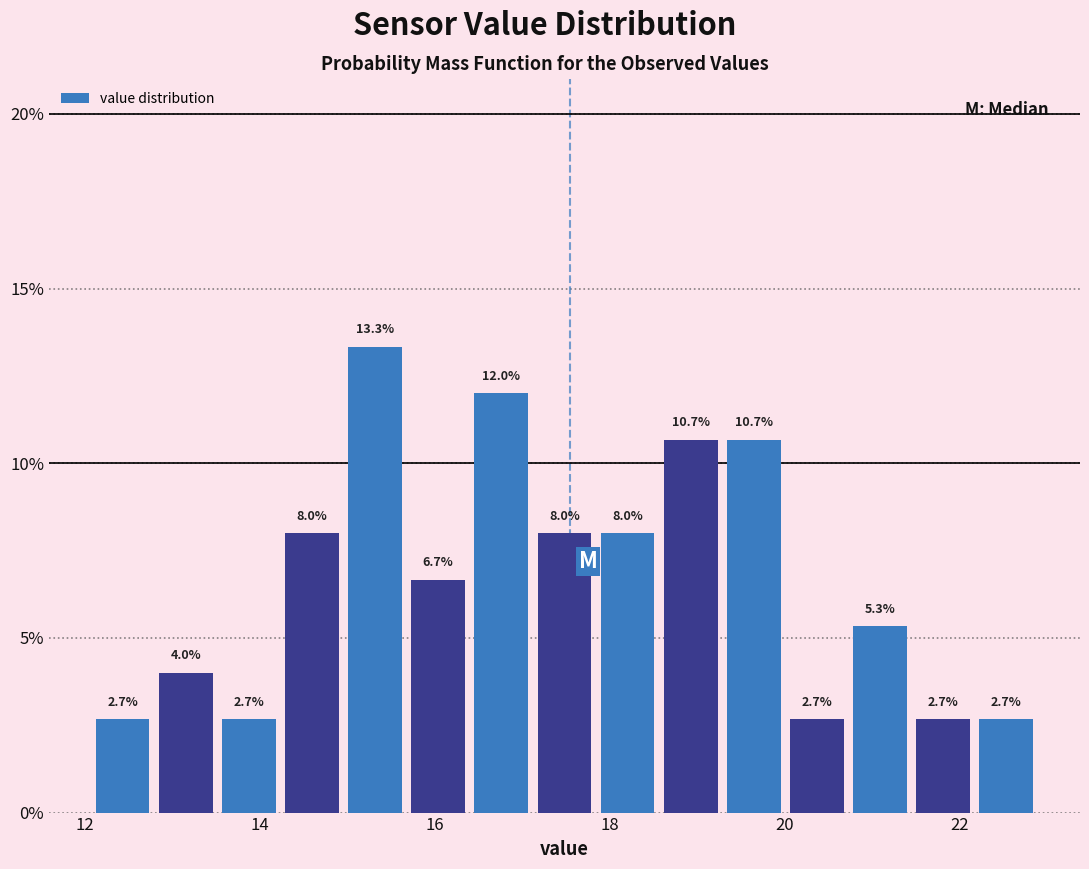

Read against the x-axis, roughly where is the centre of the tallest bar?

15.4